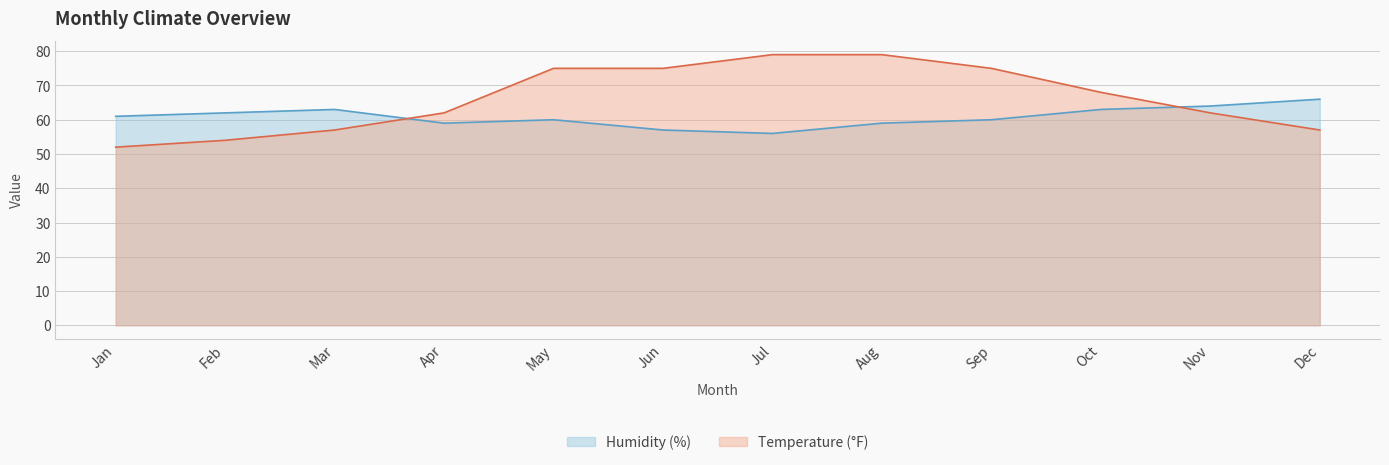

How many Humidity (%) values are between 59 and 63?

8